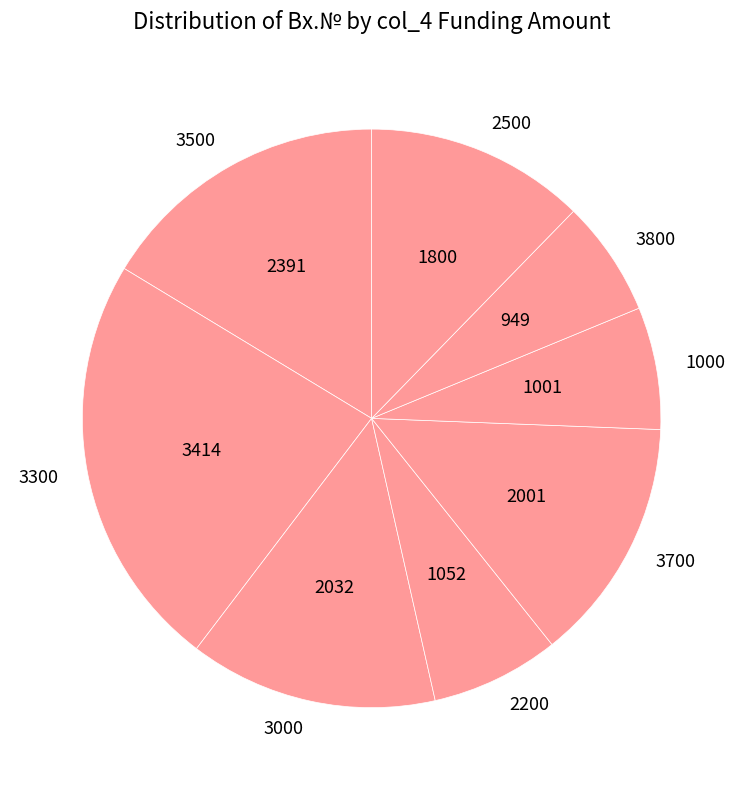

Approximately how many times larger is the value at 2500 compared to 3300?

0.5